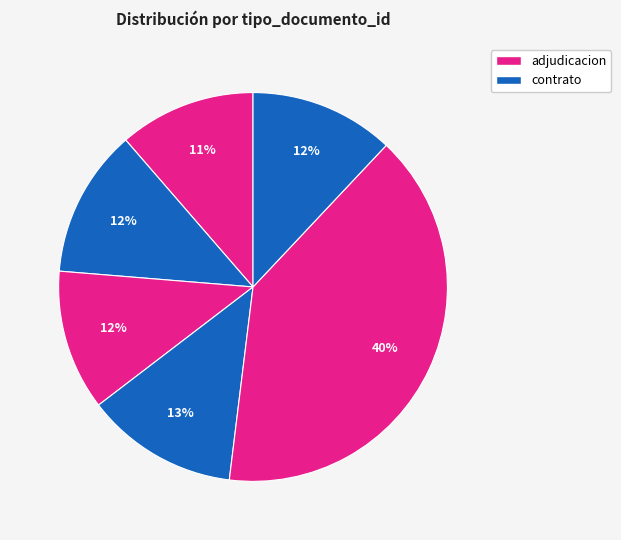

Is there a majority slice in this chart?

No